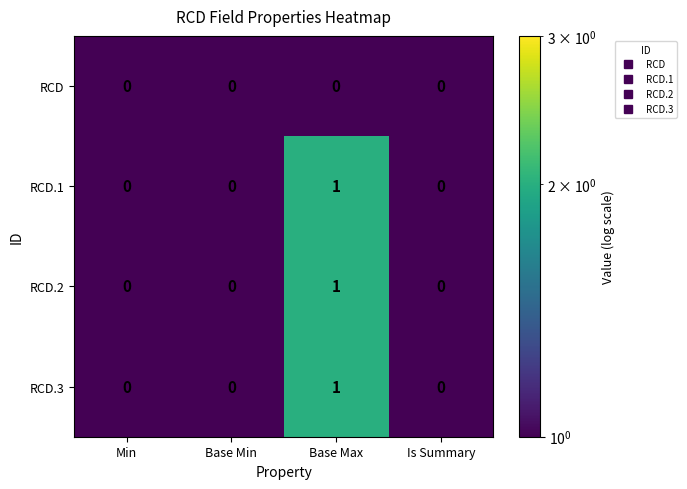

Which category has the highest value in the RCD.3 series?

Base Max